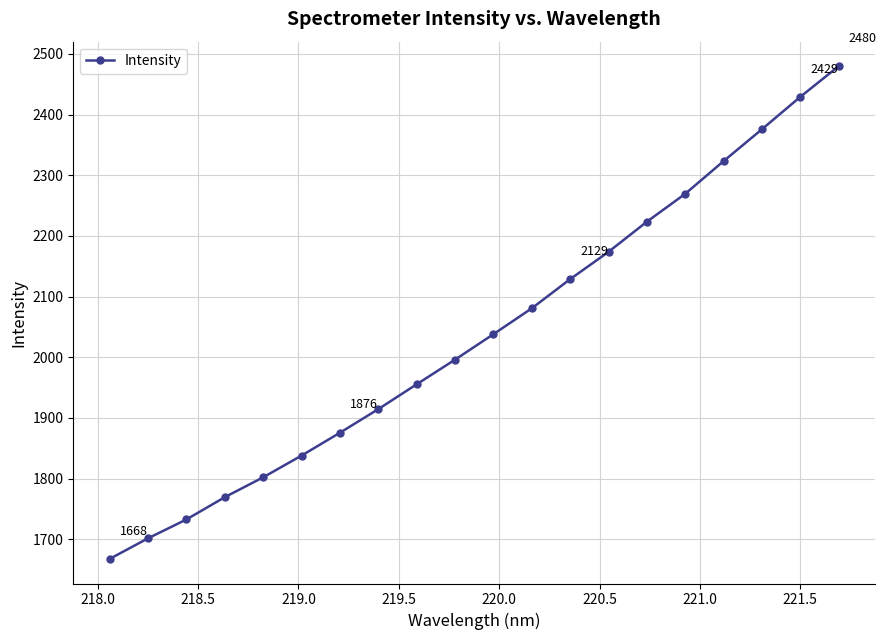

How many data points does each series have?

20